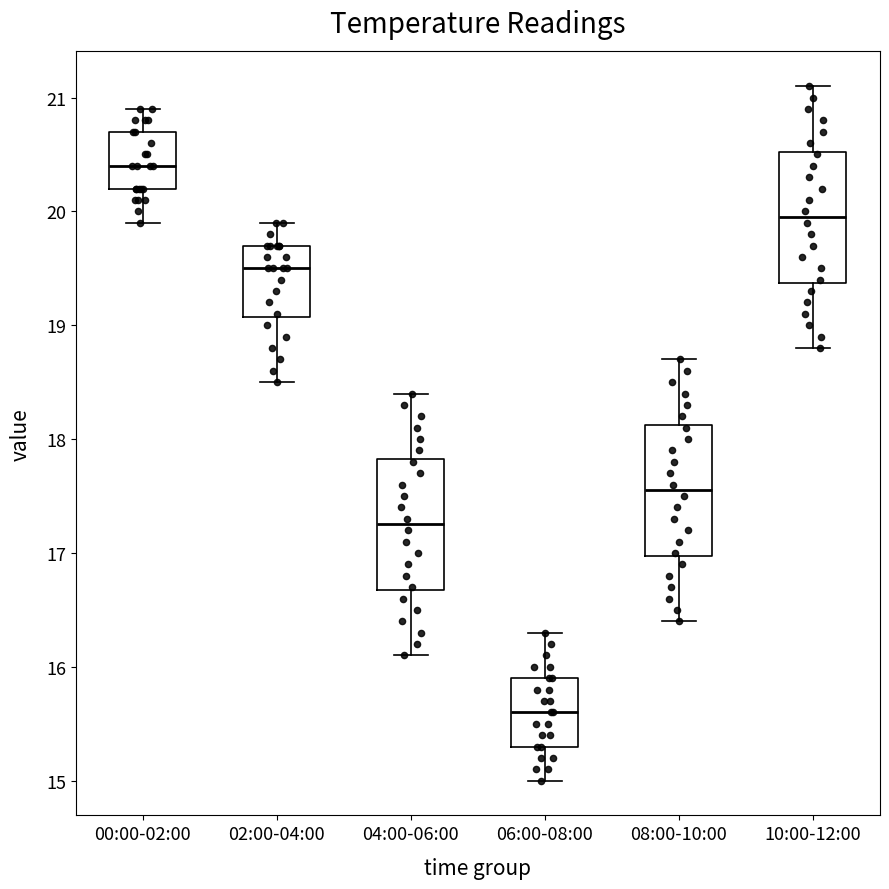

Which box has the lowest median line?

06:00-08:00